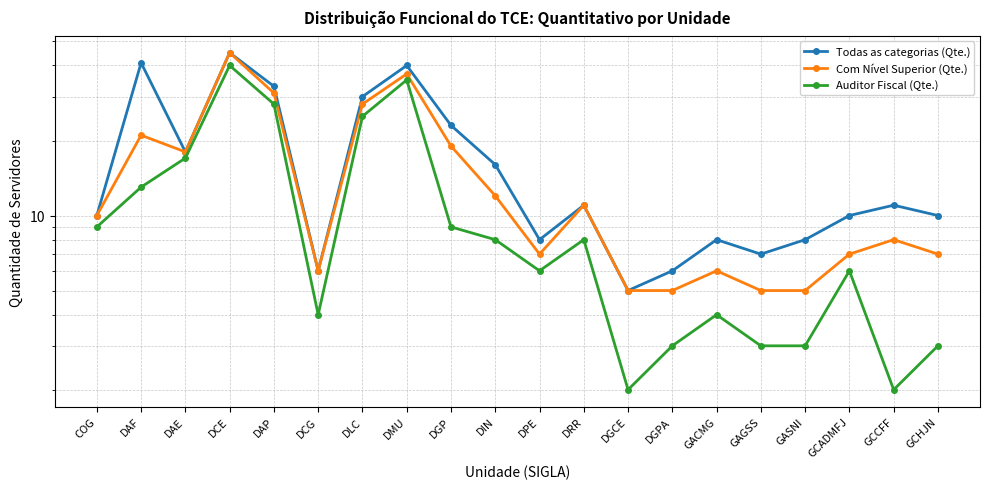

What is the difference between the maximum and minimum values in the Com Nível Superior (Qte.) series?

40